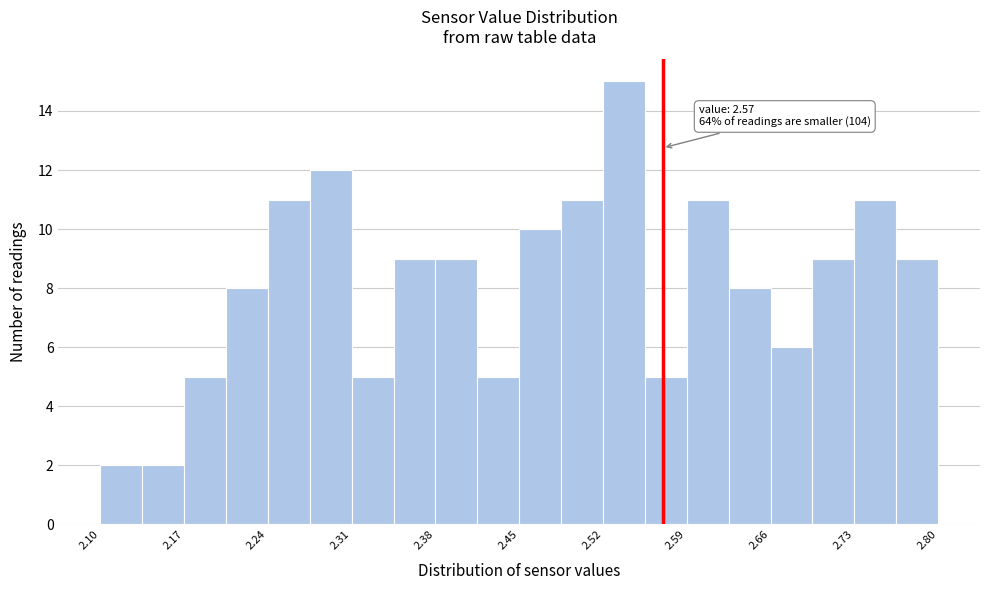

Read against the x-axis, roughly where is the centre of the tallest bar?

2.54